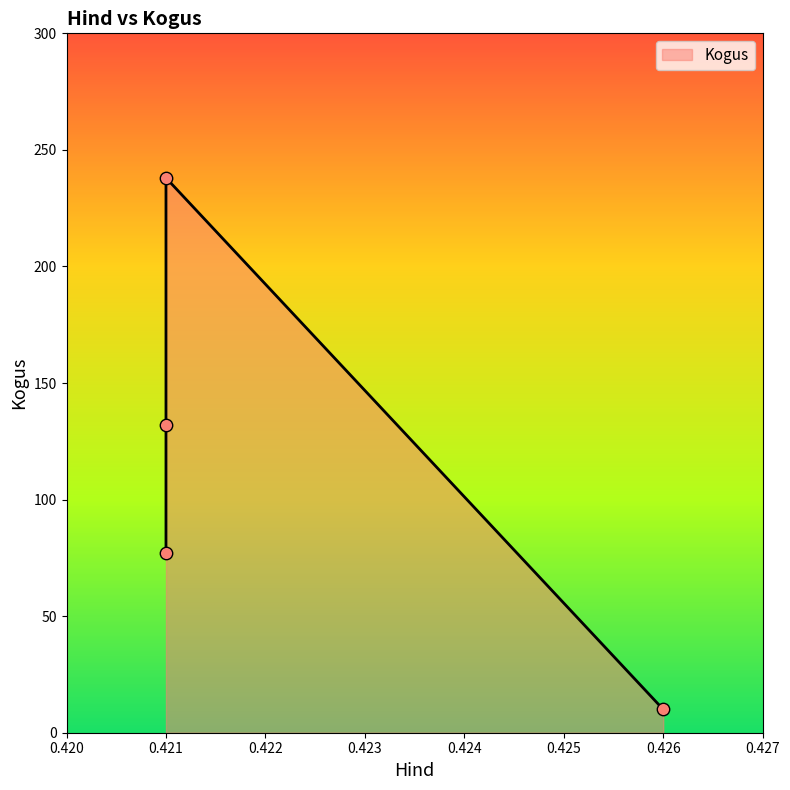

Which has a higher value, 0.426 or 0.421?

0.421